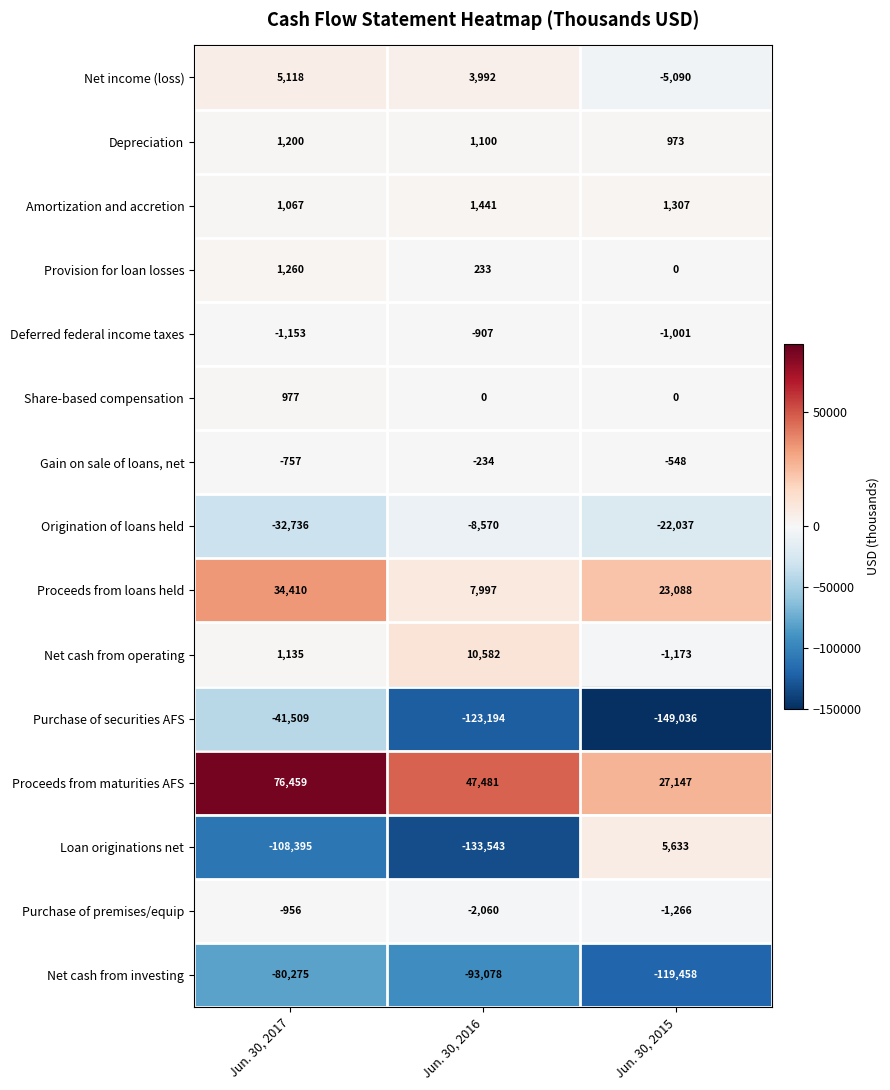

What value does the Deferred federal income taxes series have at Jun. 30, 2015, to the nearest 50?

-1000